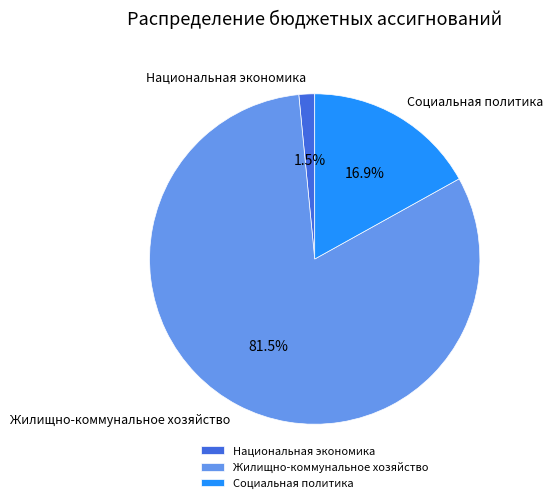

To the nearest percent, what is the difference between the Национальная экономика and Жилищно-коммунальное хозяйство slice percentages?

80%